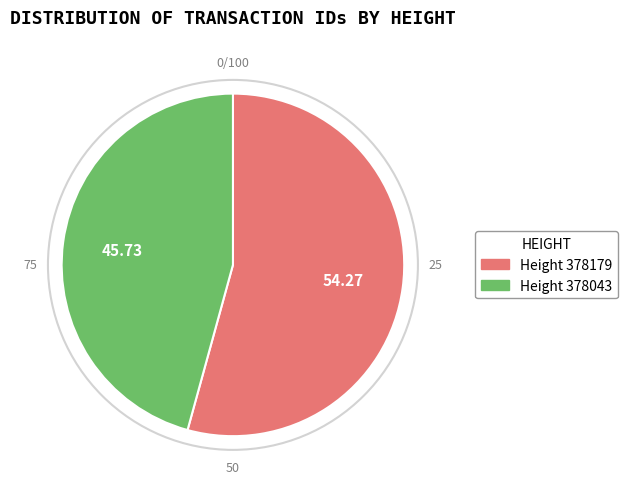

Rank the categories by value from lowest to highest.

Height 378043, Height 378179